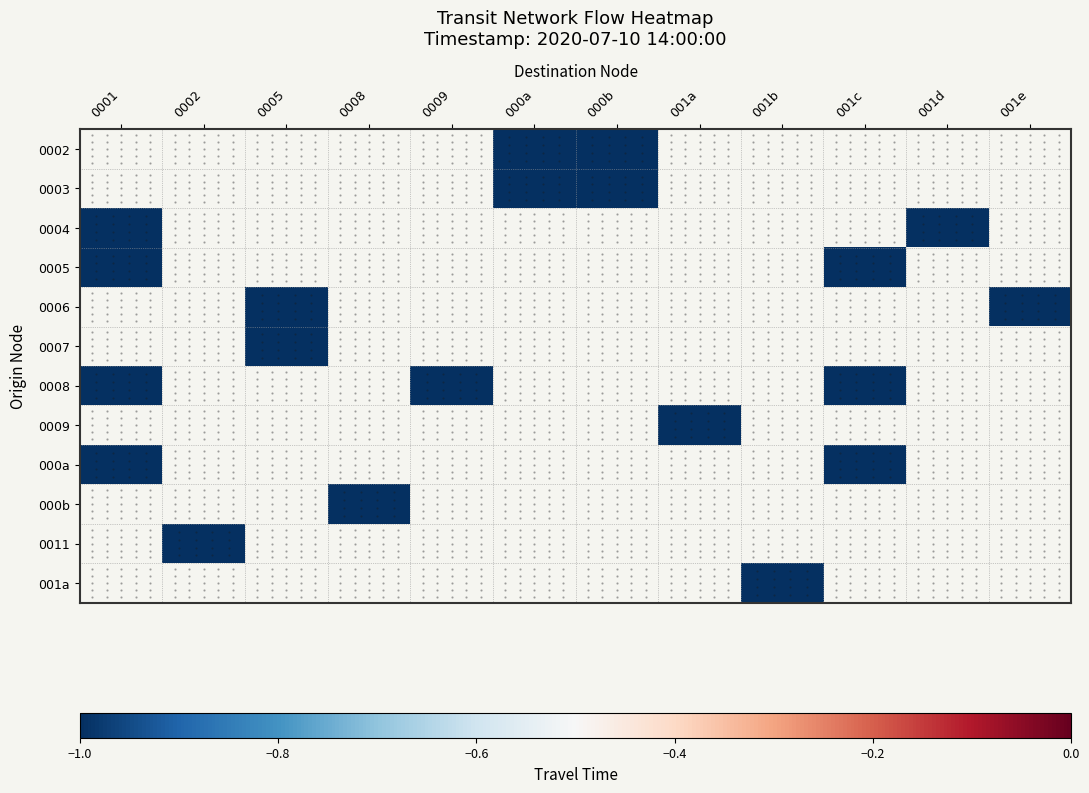

Is the value of 0005 at 001b greater than the value of 000a at 0008?

No